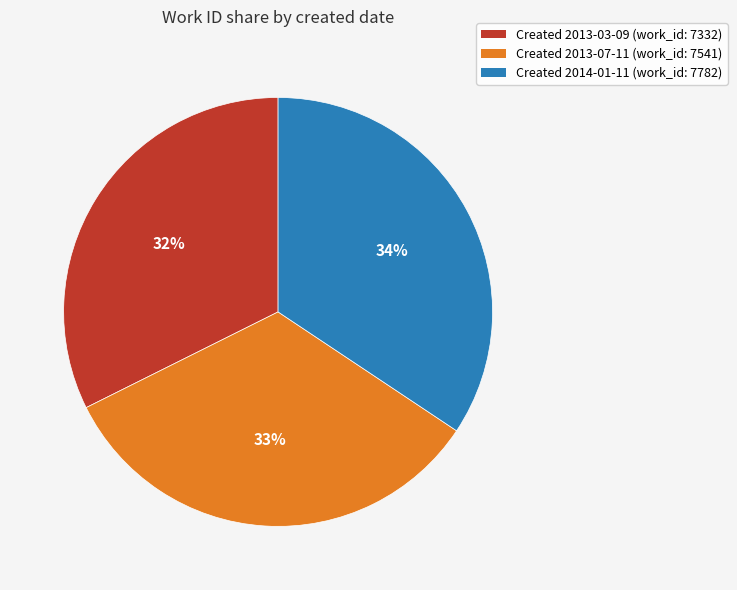

How many segments does this pie chart have?

3